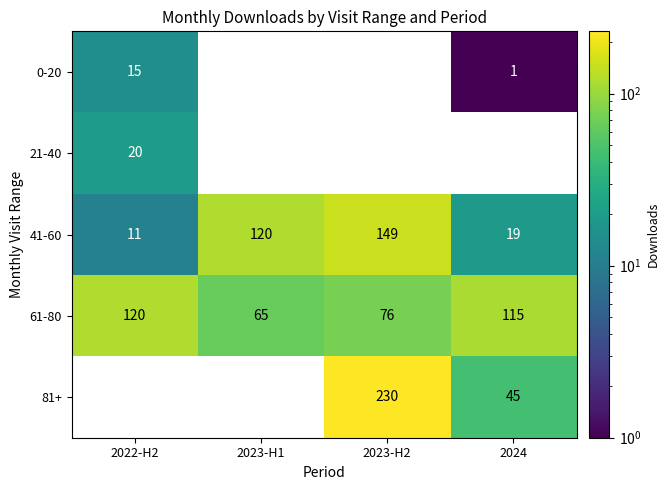

What is the spread (max minus min) of values at 2024?

114.0